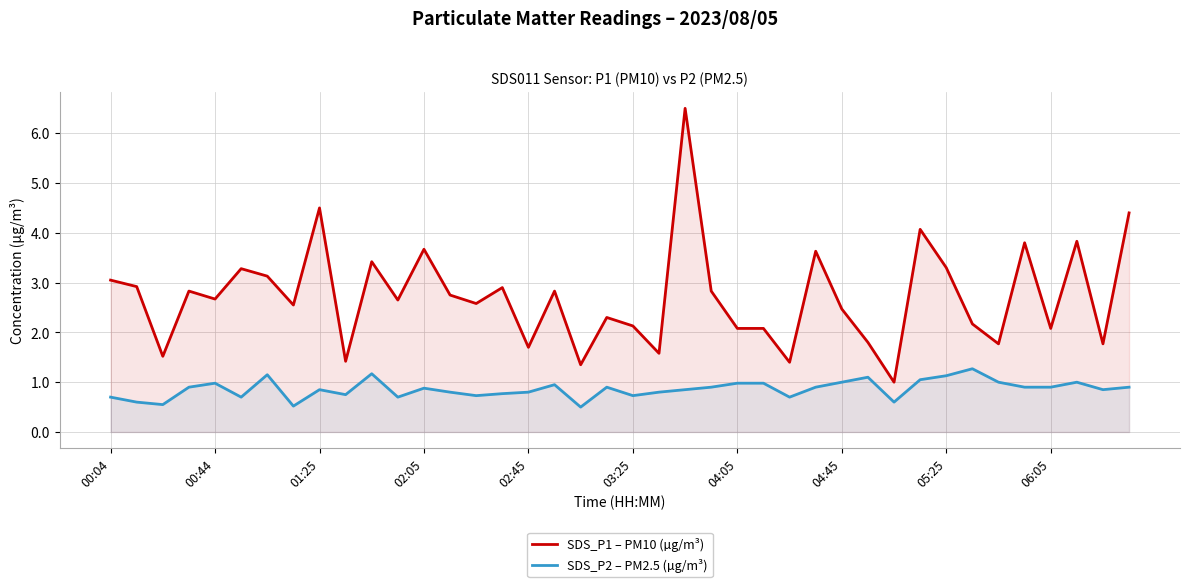

True or false: SDS_P1 – PM10 (µg/m³) and SDS_P2 – PM2.5 (µg/m³) intersect in this chart.

False